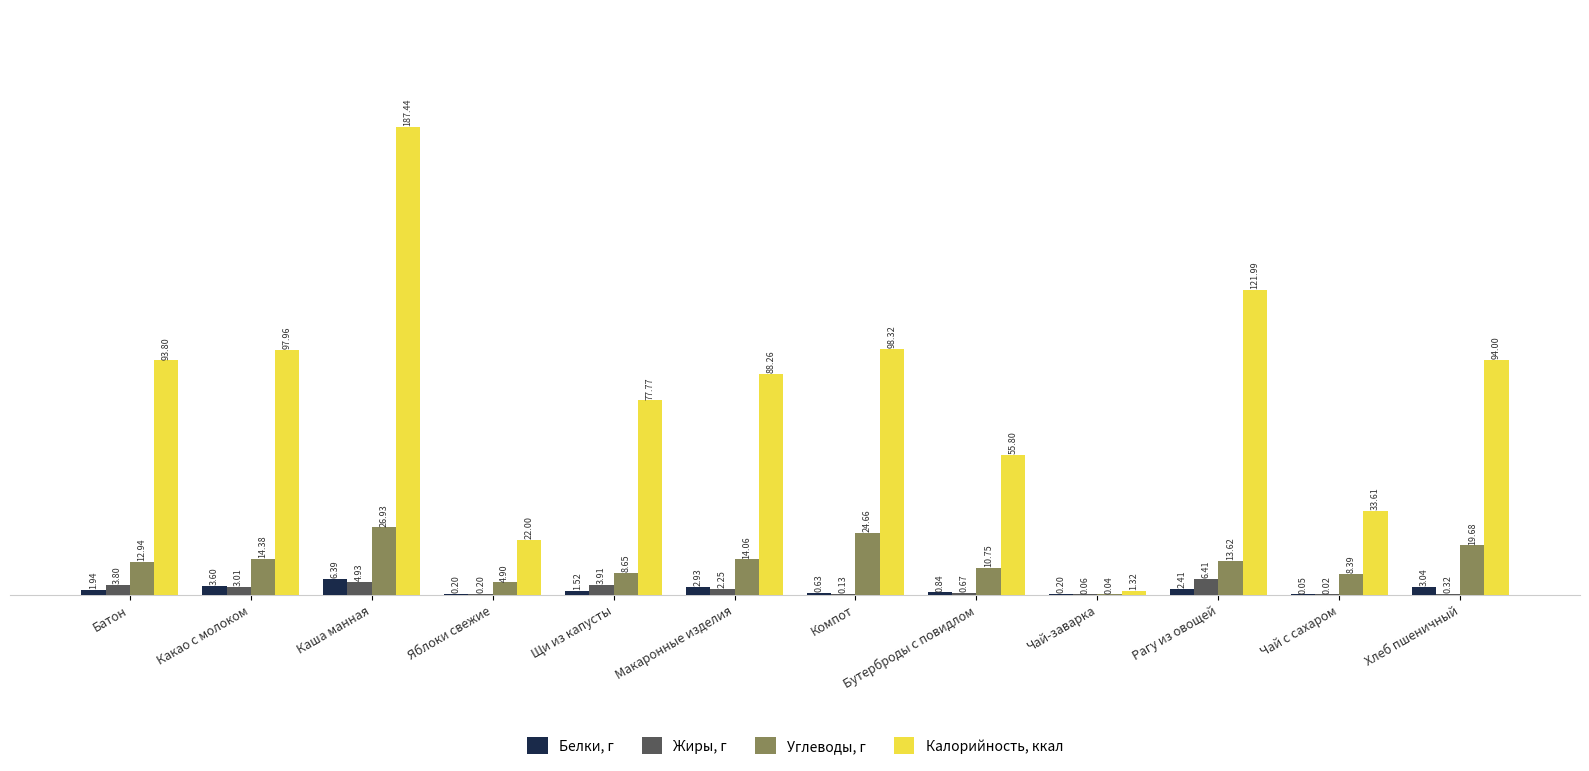

Is the value of Углеводы, г at Яблоки свежие greater than the value of Калорийность, ккал at Яблоки свежие?

No